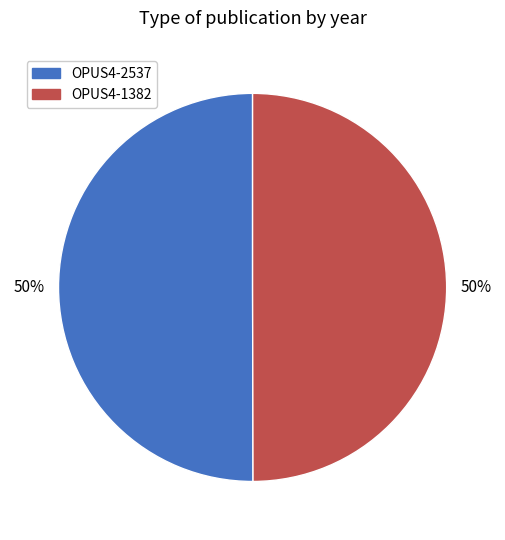

To the nearest percent, what is the combined percentage of OPUS4-2537 and OPUS4-1382?

100%